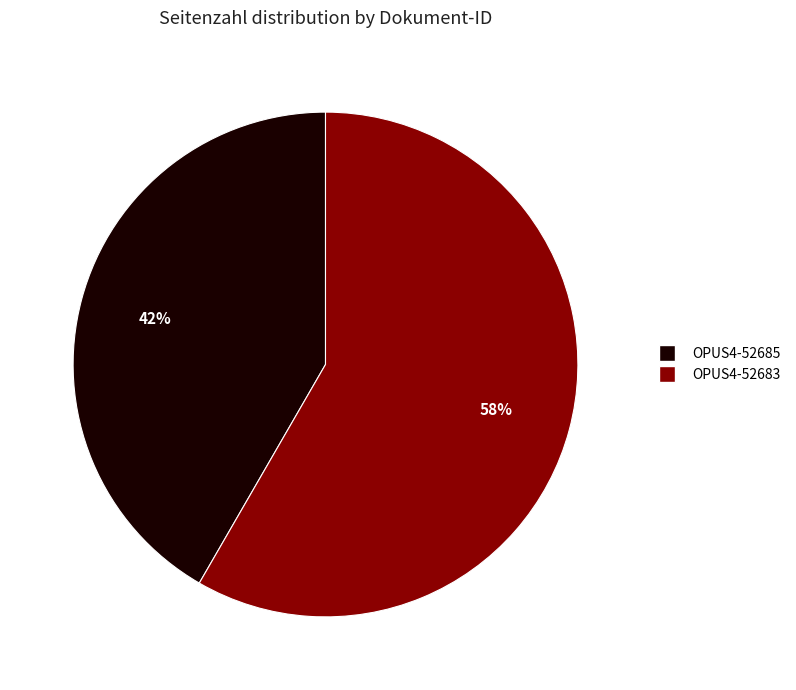

To the nearest percent, what is the combined percentage of OPUS4-52683 and OPUS4-52685?

100%